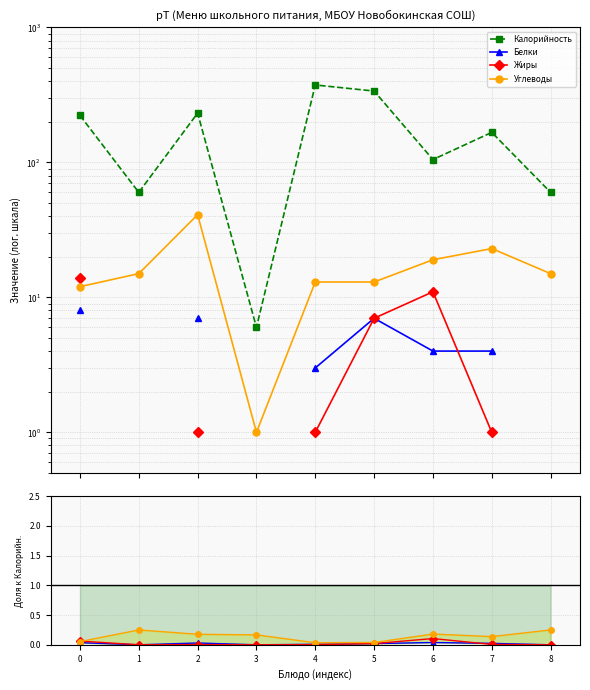

True or false: Углеводы and Калорийность intersect in this chart.

False